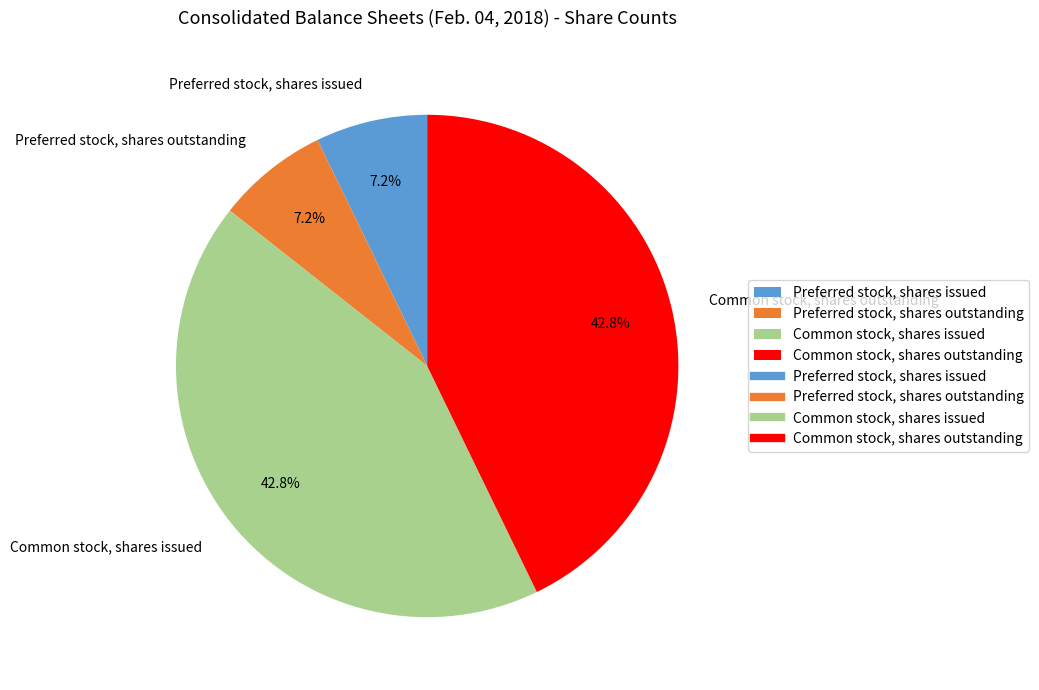

Is the sum of Common stock, shares issued and Common stock, shares outstanding greater than half?

Yes